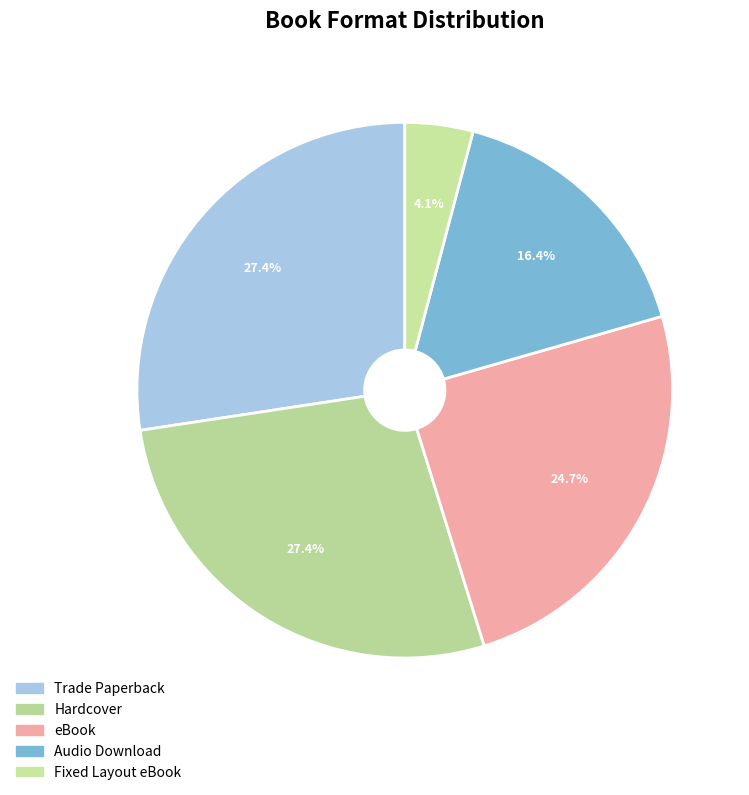

True or false: Audio Download accounts for 10% of the total.

False